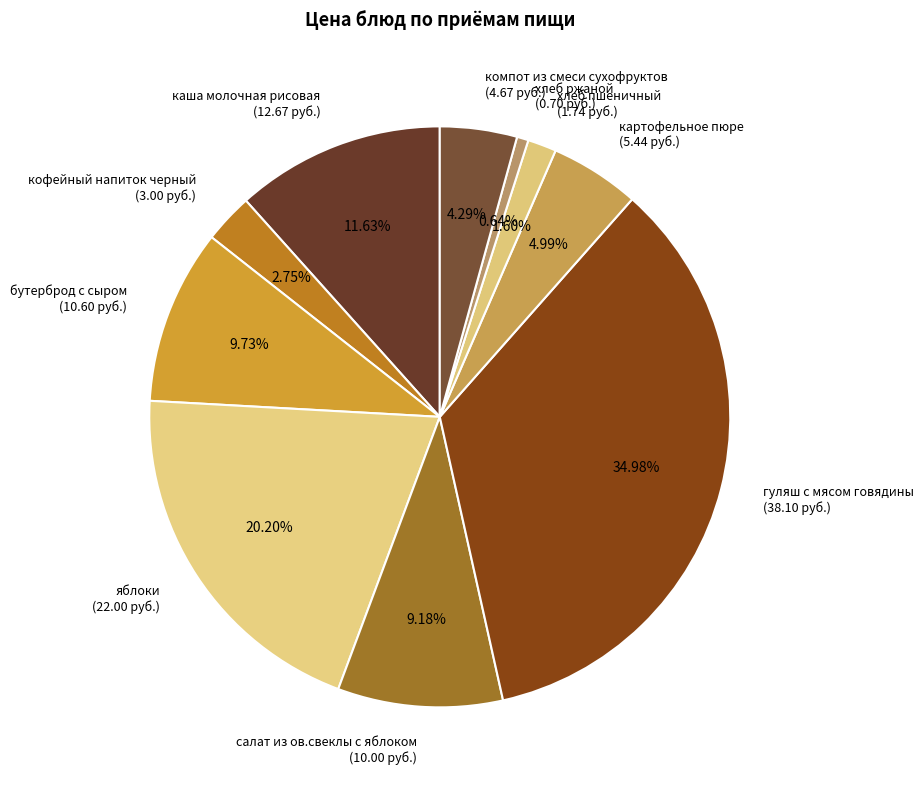

What percentage is the гуляш с мясом говядины slice, to the nearest percent?

35%